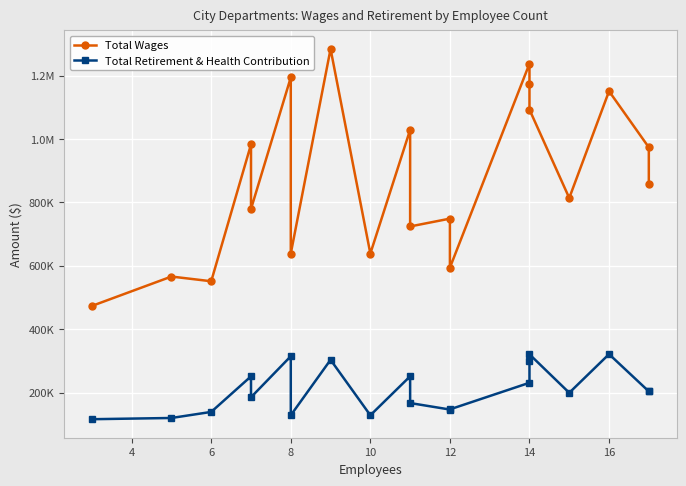

What is the value of the Total Retirement & Health Contribution point at the 3rd from the left?

139059